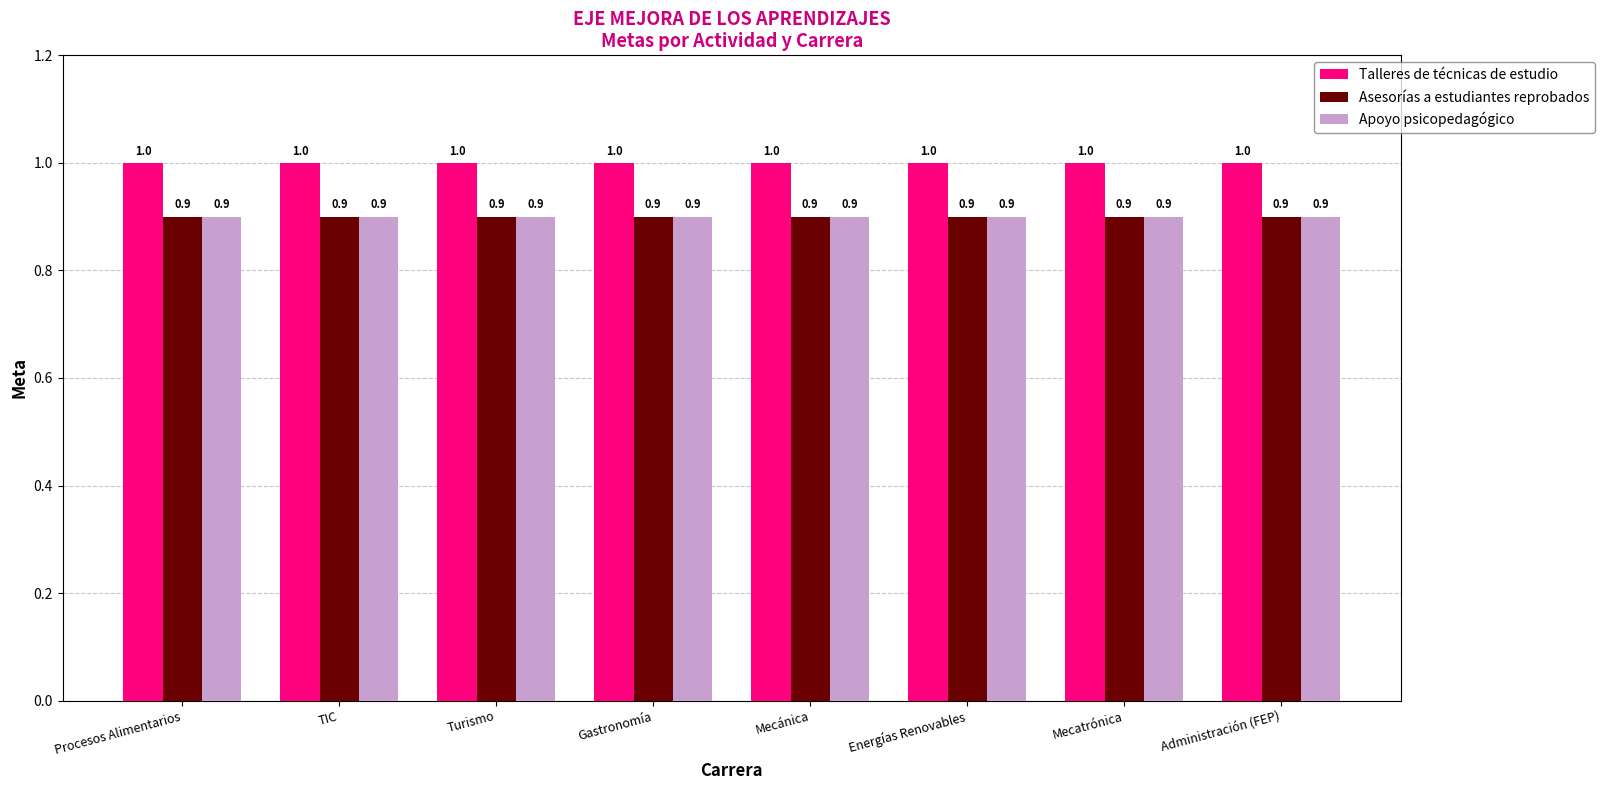

At how many categories does at least one series exceed 0?

8